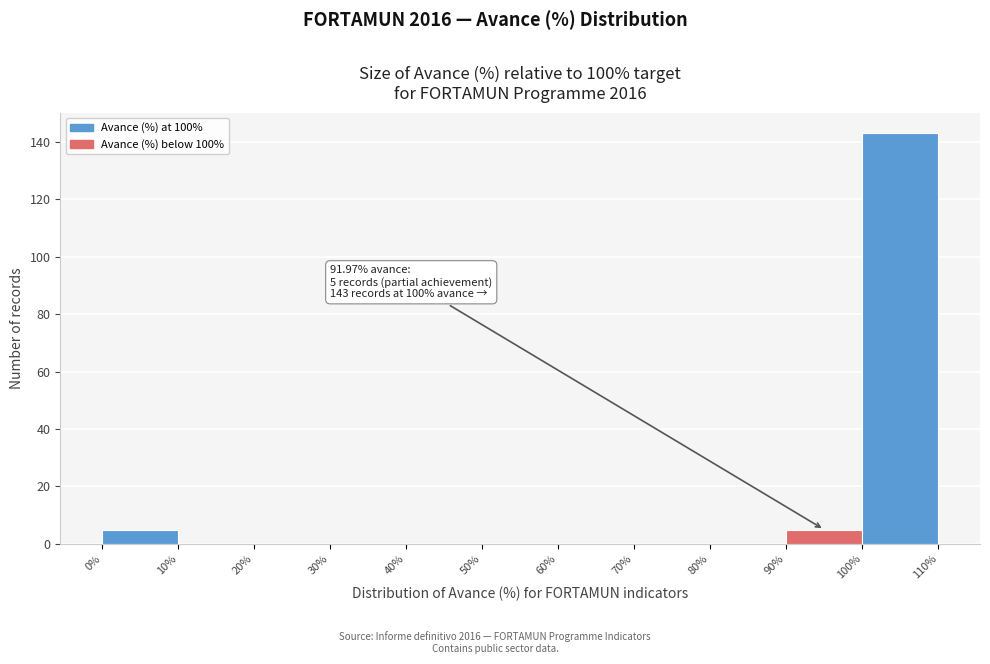

Over which range of the x-axis is the bar tallest?

100% to 110%